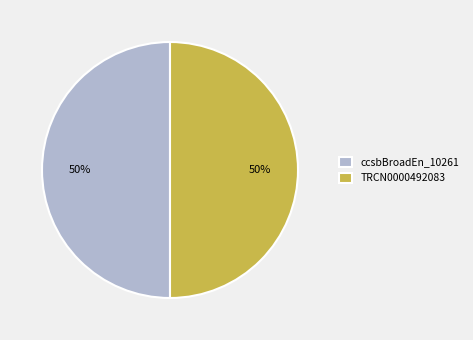

Do TRCN0000492083 and ccsbBroadEn_10261 together represent more than half of the pie?

Yes